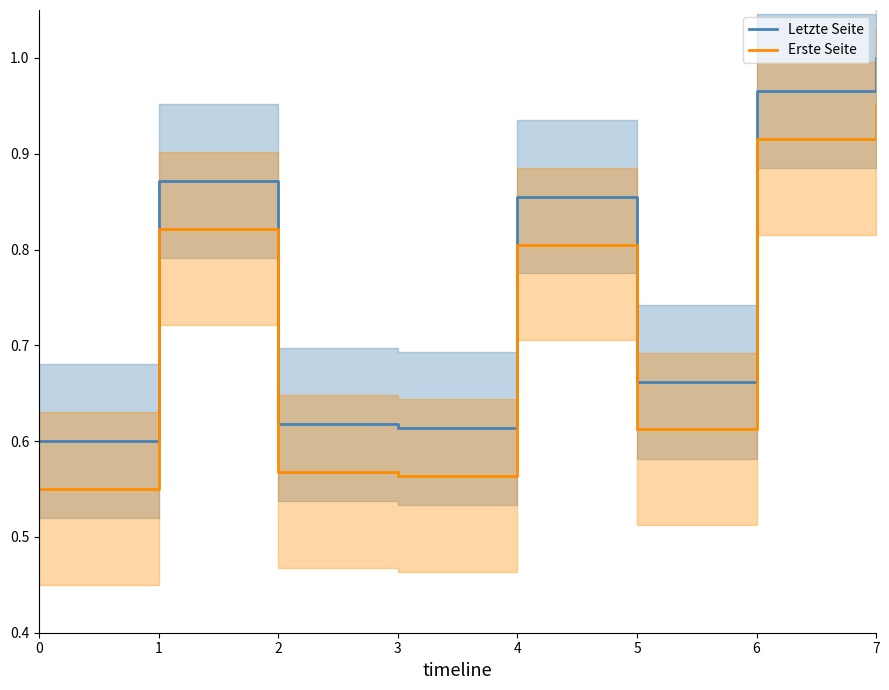

Does the chart have visible grid lines?

No